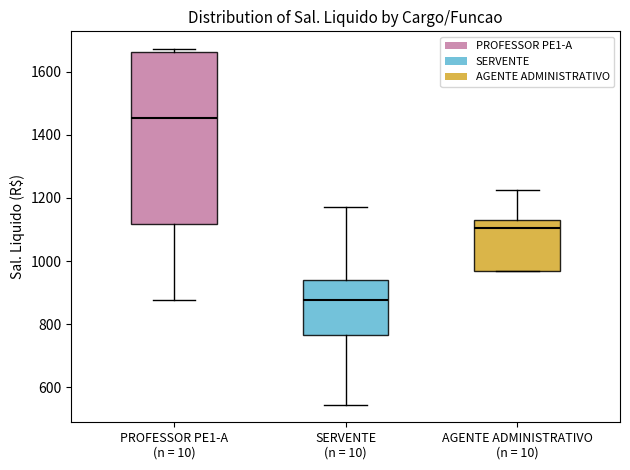

Where is the lower edge of the box for SERVENTE (n = 10) on the y-axis? The values are not printed on the chart, so give them approximately, as read against the axis.

760